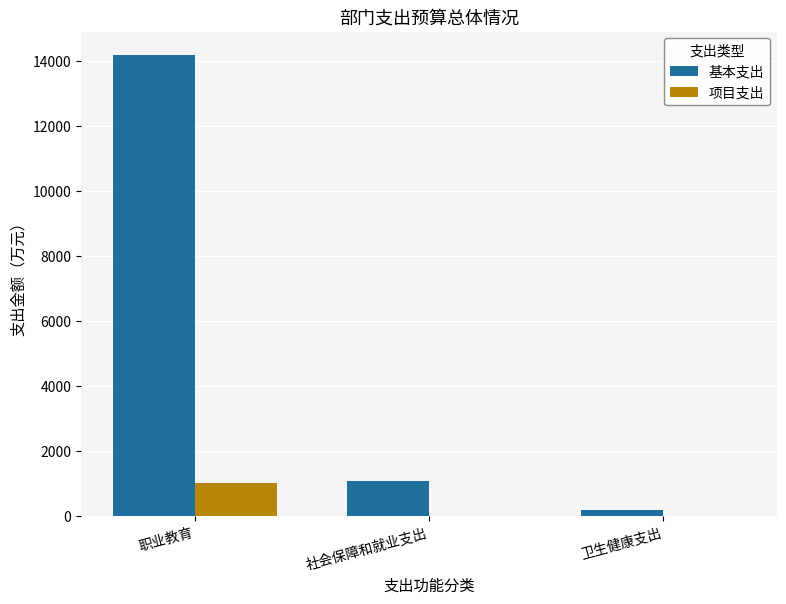

At which category is the sum across all series the highest?

职业教育